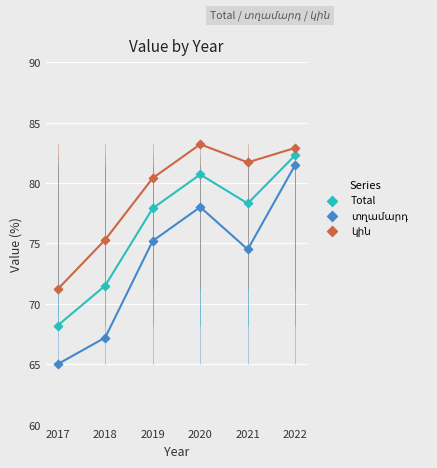

At which category is the sum across all series the highest?

2022